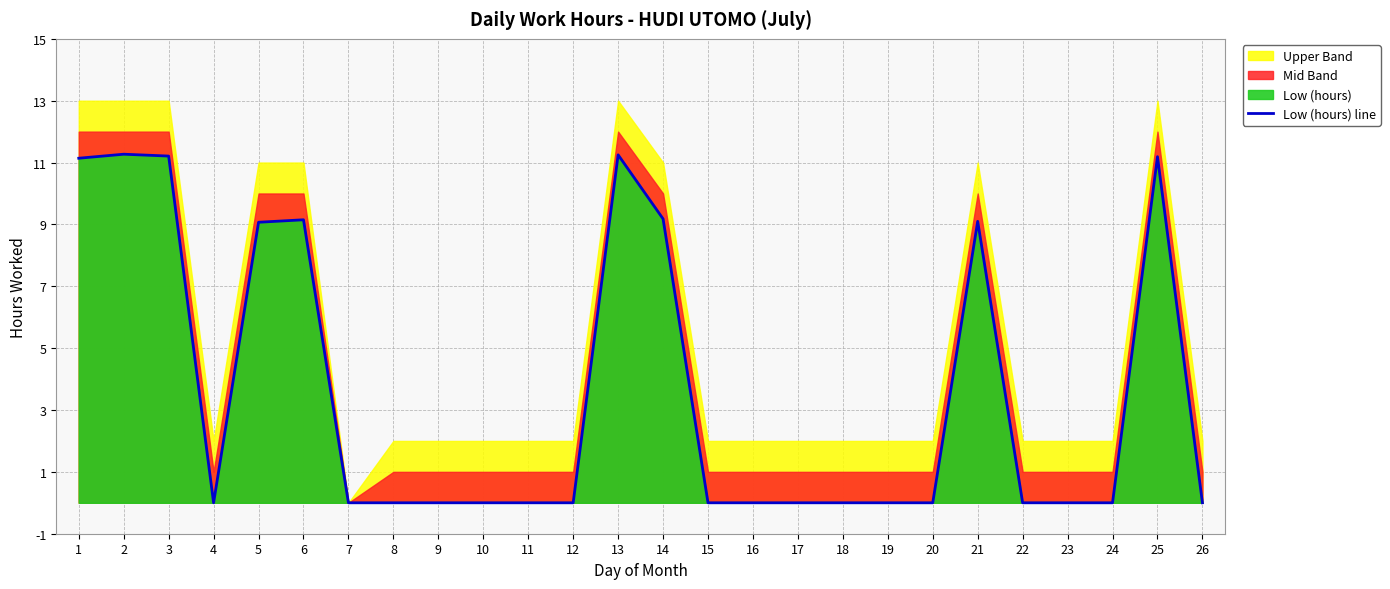

How many points are lower than both their immediate neighbors (excluding endpoints)?

1